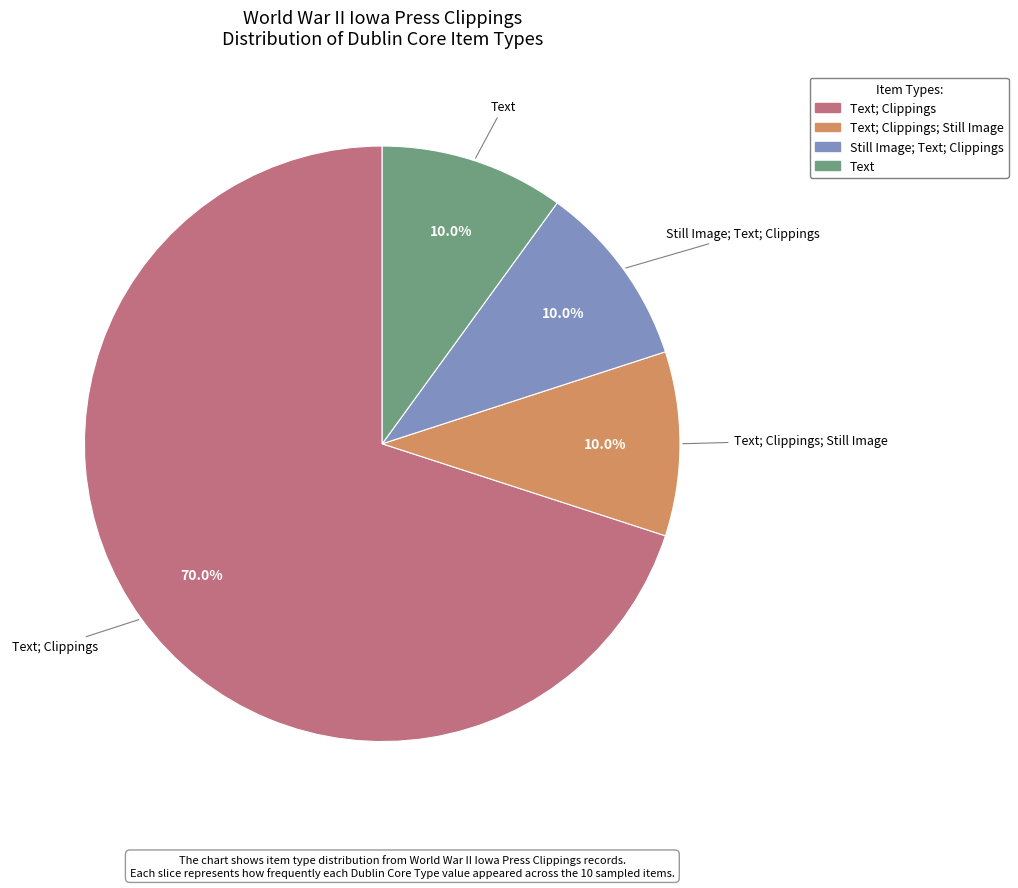

Is there any slice that represents more than half of the pie?

Yes